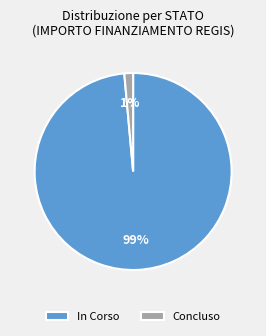

Which category has the smallest portion of the pie?

Concluso